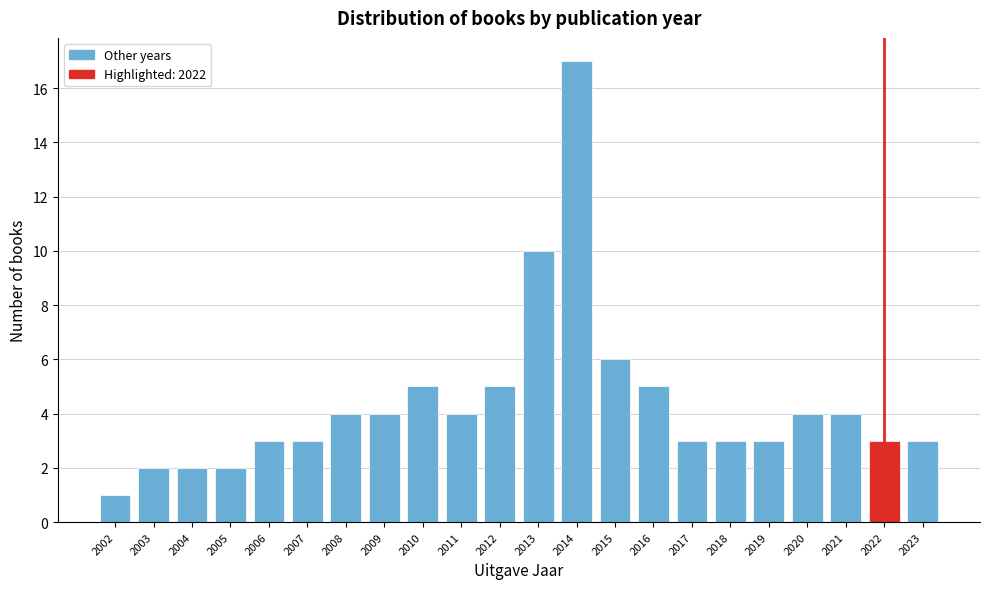

Reading left to right, list every bar in this chart as the range it spans on the x-axis followed by its height. The values are not printed on the chart, so give them approximately, as read against the axis.

2001.5 to 2002.5: 1
2002.5 to 2003.5: 2
2003.5 to 2004.5: 2
2004.5 to 2005.5: 2
2005.5 to 2006.5: 3
2006.5 to 2007.5: 3
2007.5 to 2008.5: 4
2008.5 to 2009.5: 4
2009.5 to 2010.5: 5
2010.5 to 2011.5: 4
2011.5 to 2012.5: 5
2012.5 to 2013.5: 10
2013.5 to 2014.5: 17
2014.5 to 2015.5: 6
2015.5 to 2016.5: 5
2016.5 to 2017.5: 3
2017.5 to 2018.5: 3
2018.5 to 2019.5: 3
2019.5 to 2020.5: 4
2020.5 to 2021.5: 4
2021.5 to 2022.5: 3
2022.5 to 2023.5: 3